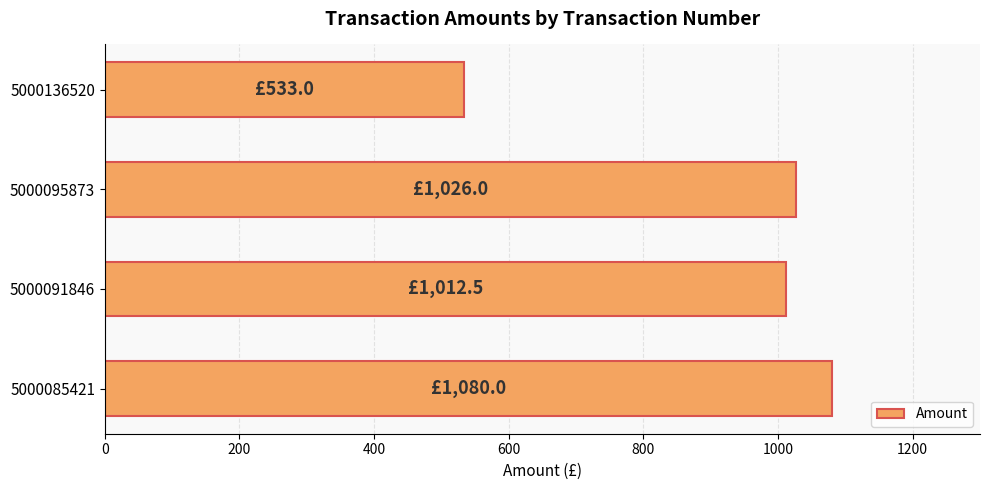

List the labels in order of value, largest first.

5000085421, 5000095873, 5000091846, 5000136520